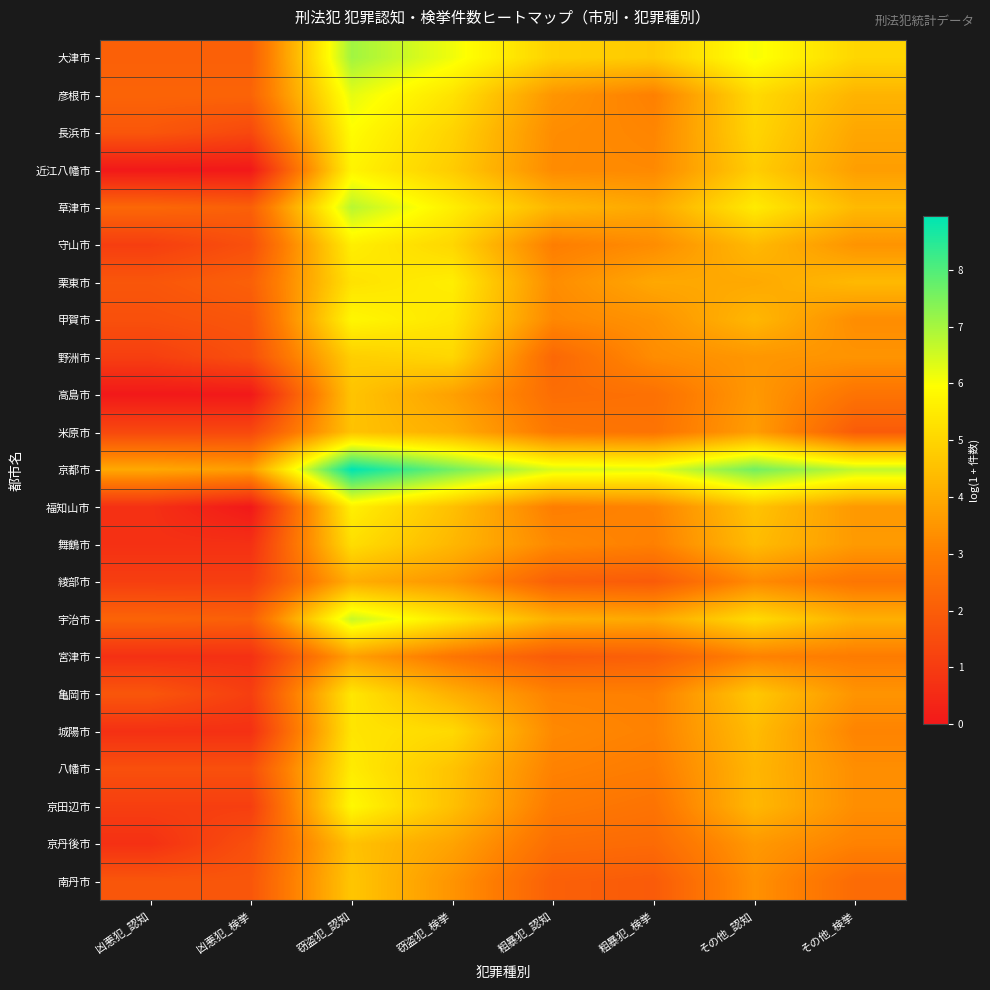

At which category is the sum across all series the highest?

窃盗犯_認知